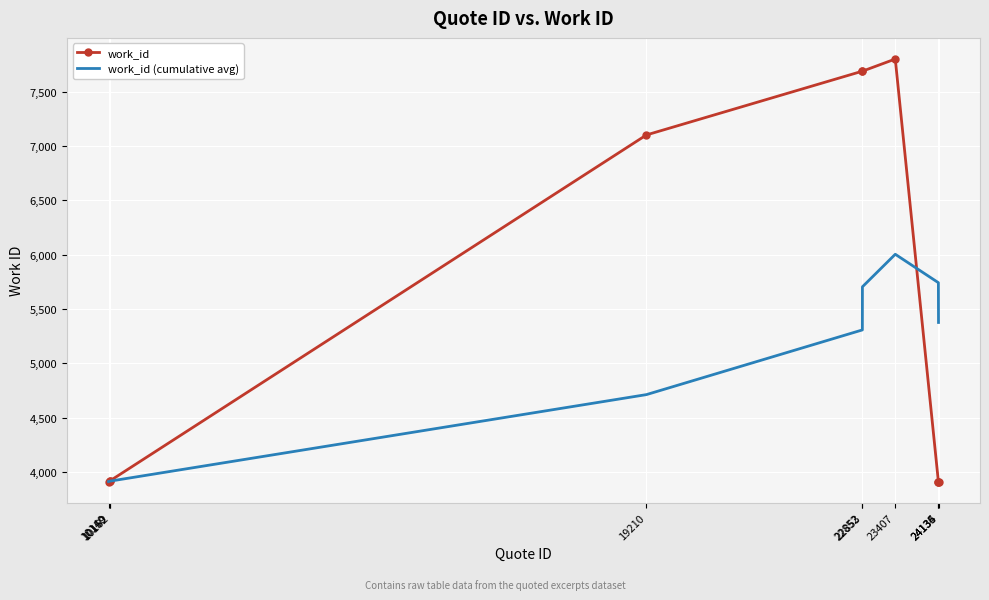

Which series changed the most between 22853 and 23407?

work_id (cumulative avg)